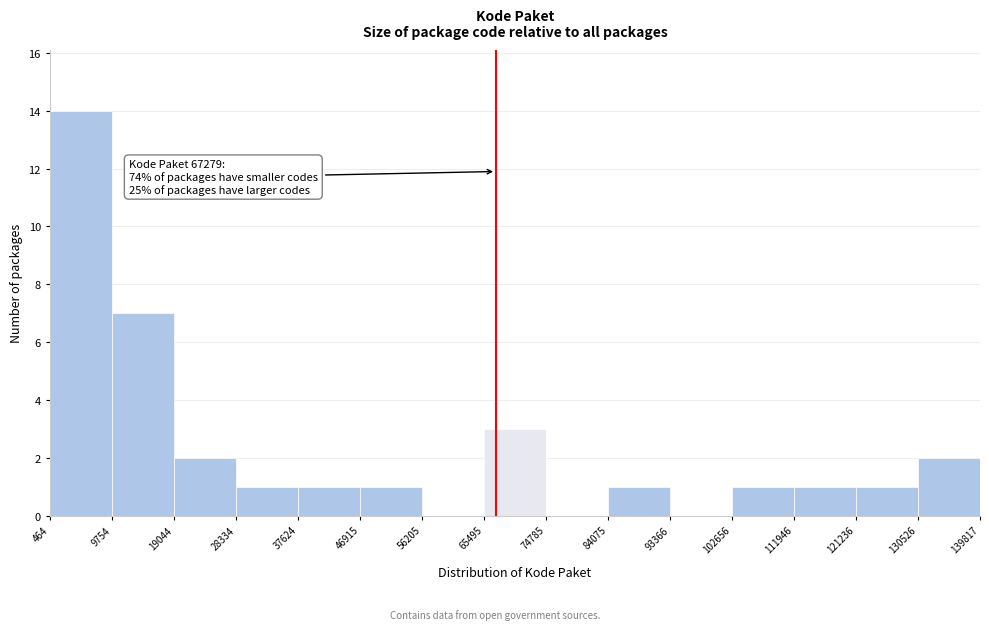

Which range on the x-axis has the tallest bar?

464 to 9754